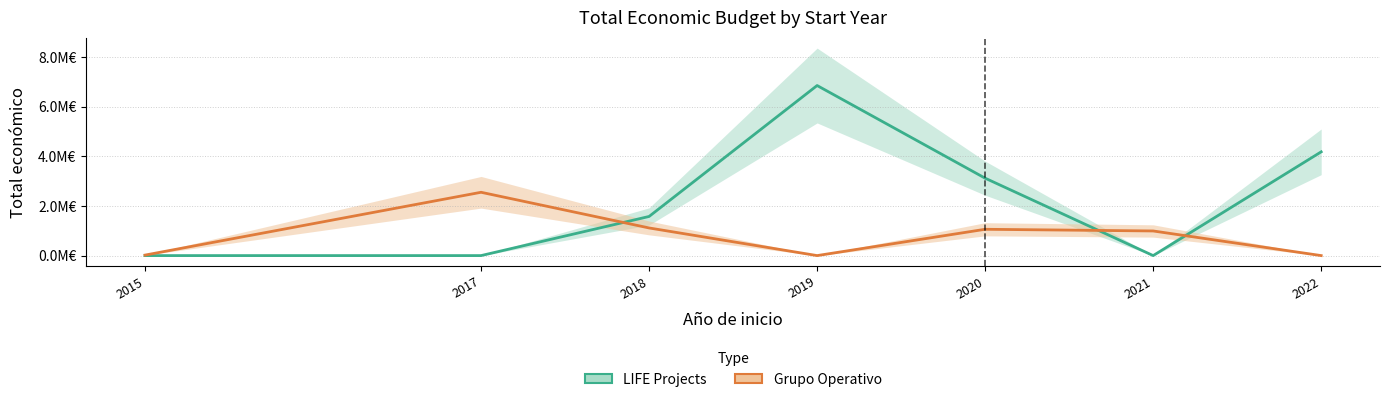

At how many categories does at least one series exceed 1?

5